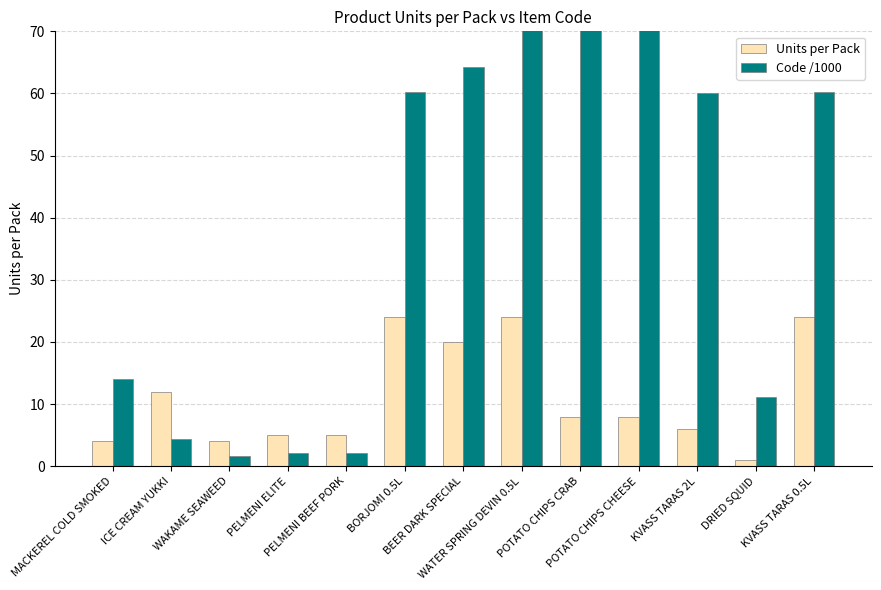

Is it true that Units per Pack equals 6.0 at KVASS TARAS 2L?

True